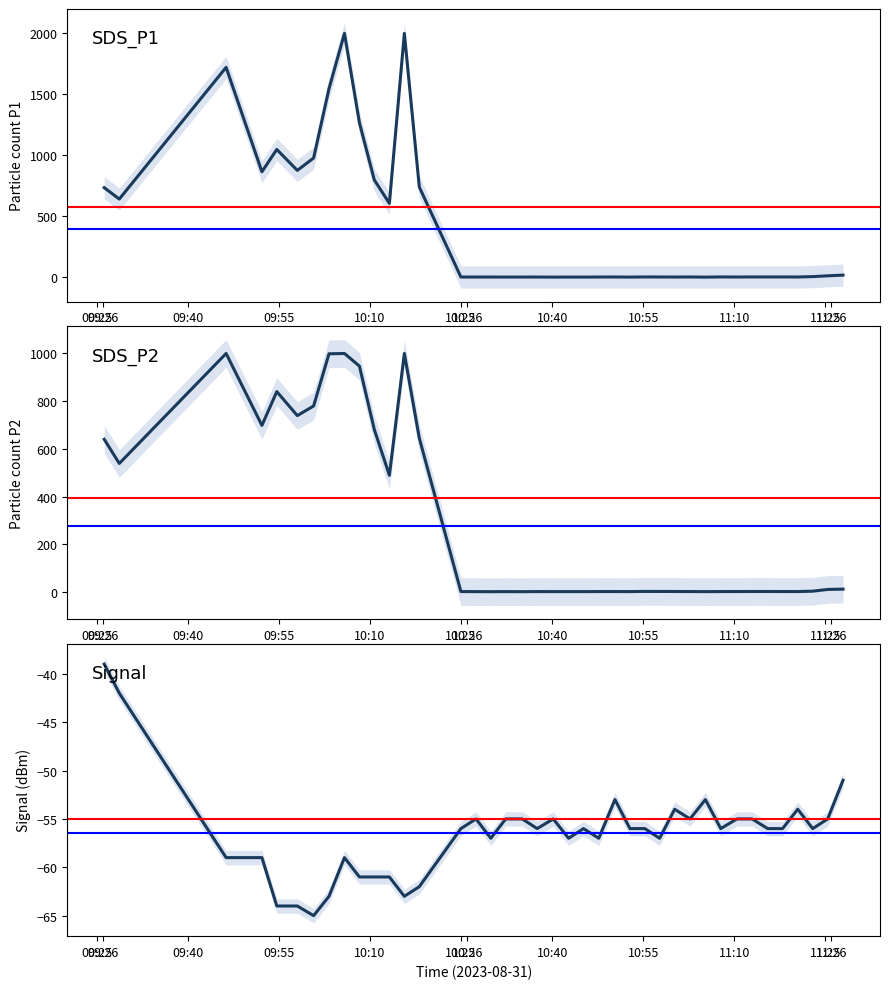

List the series in order of their overall mean, lowest first.

Signal, SDS_P2, SDS_P1